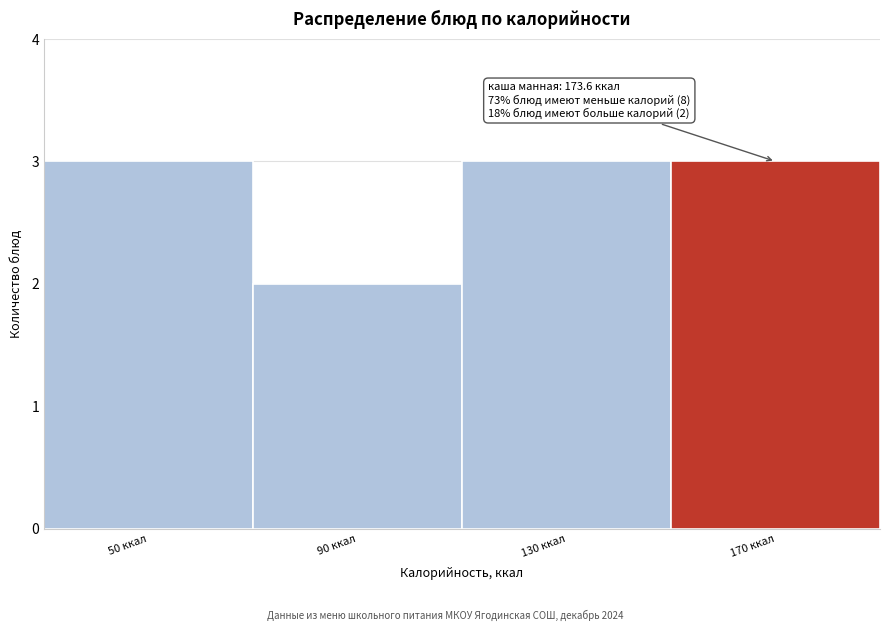

Reading left to right, what are all the values shown in this chart?

50 ккал=3	90 ккал=2	130 ккал=3	170 ккал=3